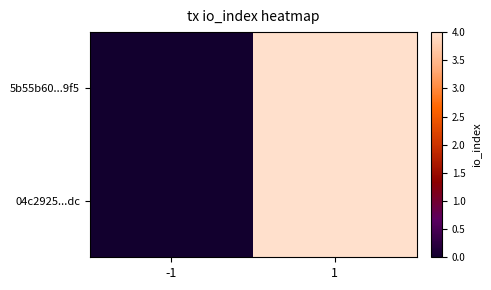

Reading left to right, transcribe all the data shown in this chart.

5b55b60...9f5: -1=0	1=4
04c2925...dc: -1=0	1=4